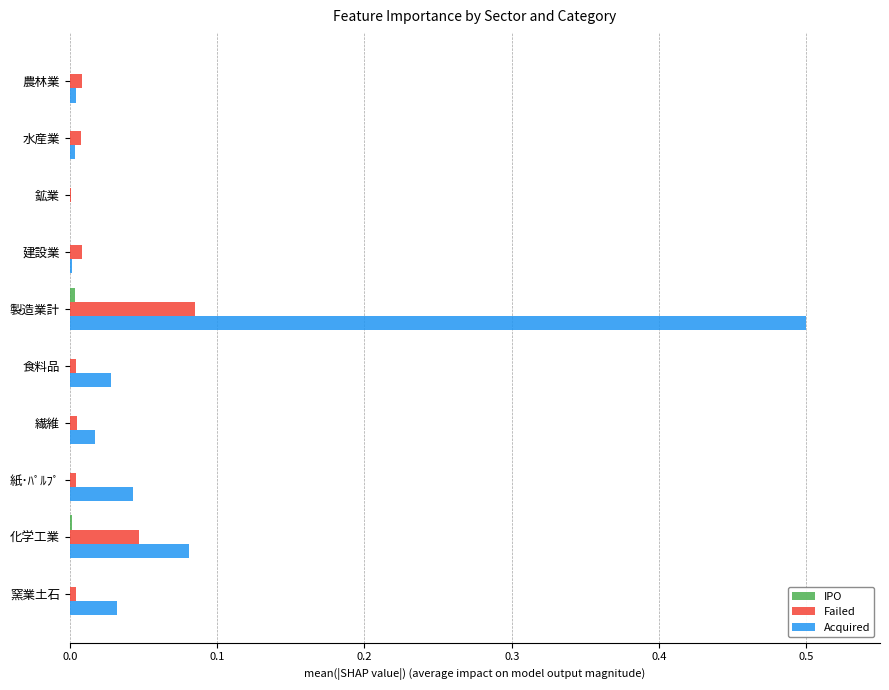

At which category is the sum across all series the highest?

製造業計